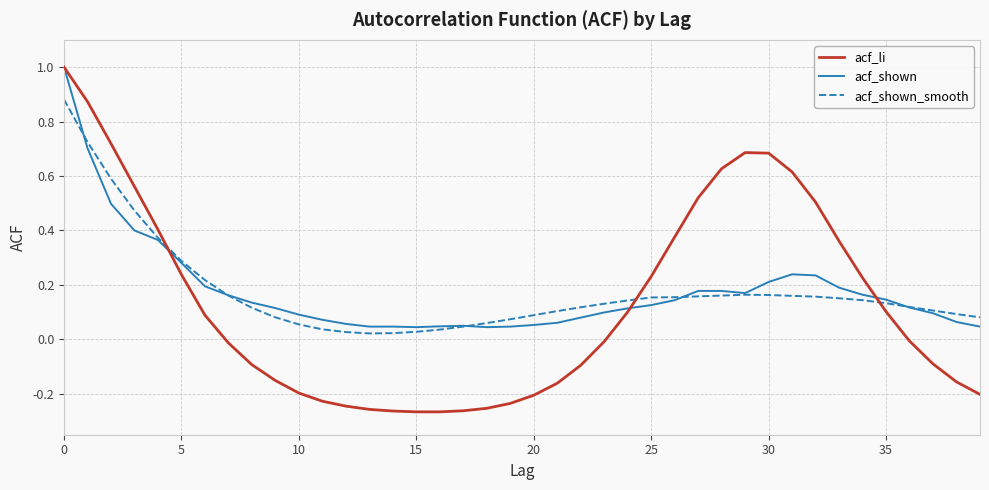

What is the greatest value displayed?

1.0